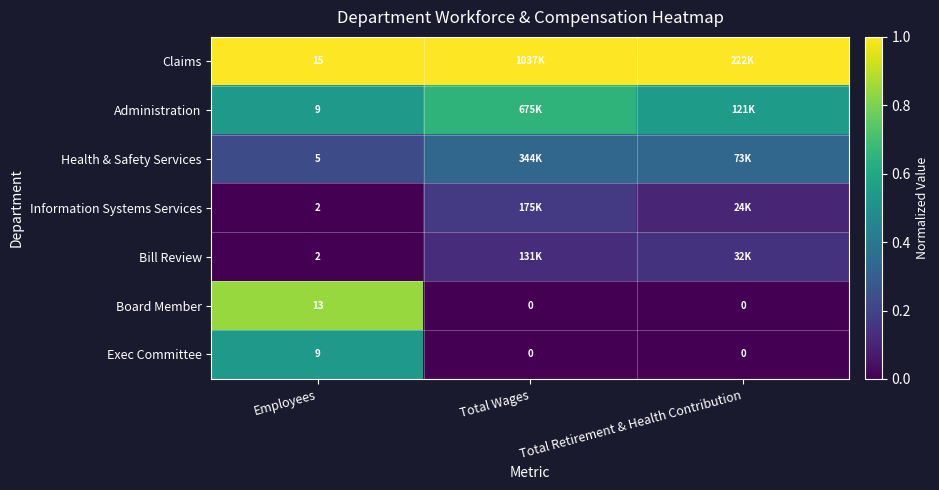

Is the value of Bill Review at Employees greater than the value of Claims at Employees?

No